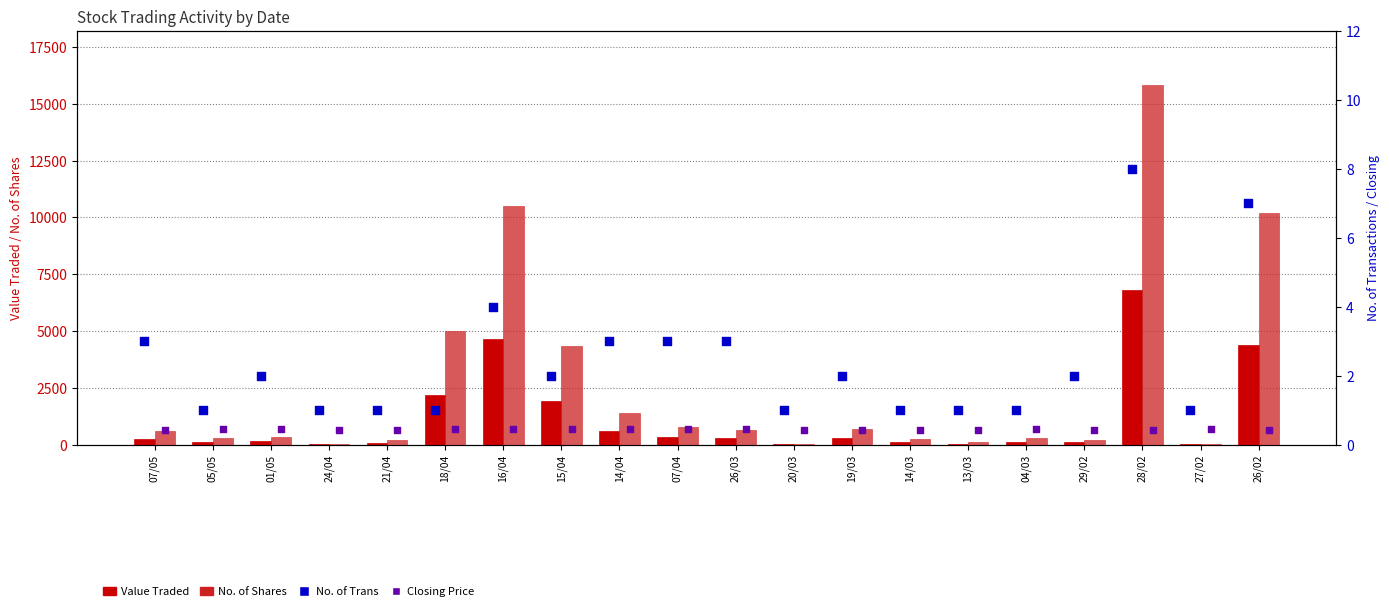

At how many categories does at least one series exceed 9049?

3